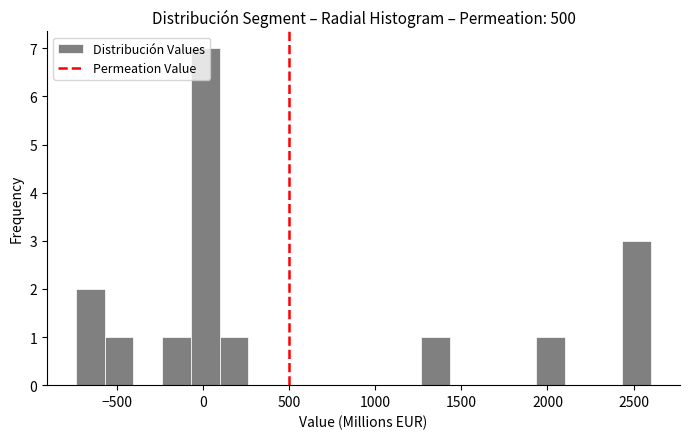

Around what value on the x-axis is the tallest bar? Give the approximate position of its centre, as read against the axis.

0